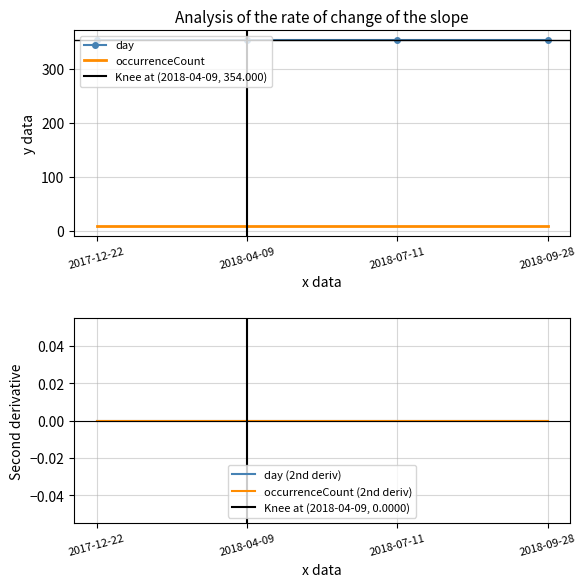

What is the approximate value of occurrenceCount at 2018-04-09?

8